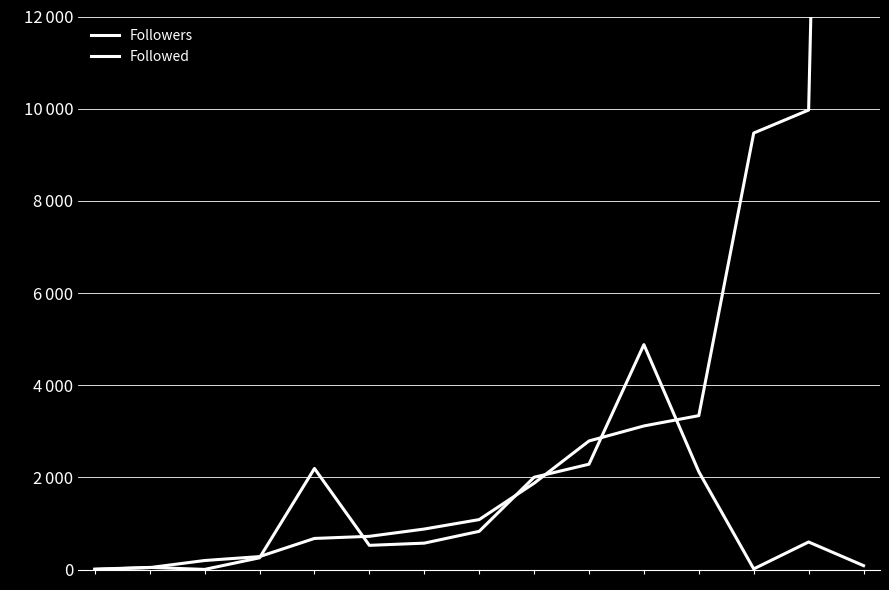

How many lines are shown in the chart?

2